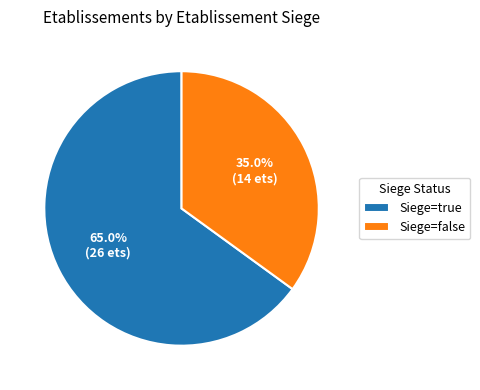

Which has a higher value, Siege=true or Siege=false?

Siege=true